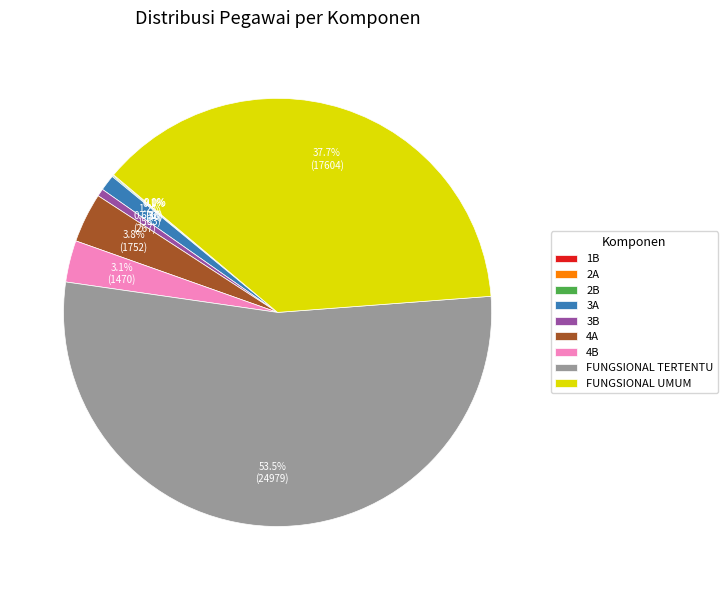

Which slice is the largest?

FUNGSIONAL TERTENTU